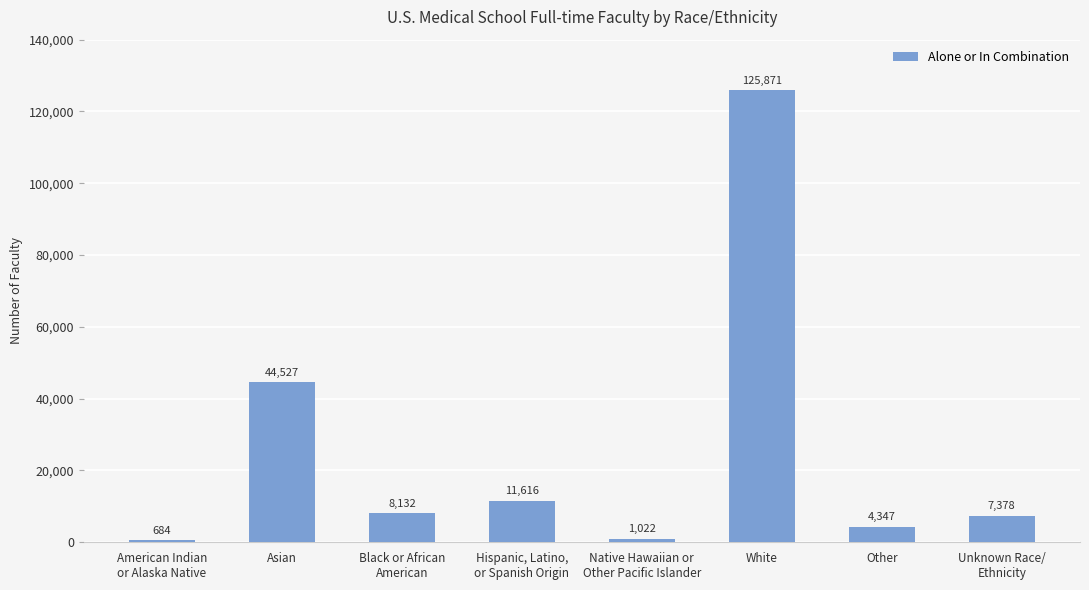

Which label corresponds to the smallest value in the chart?

American Indian
or Alaska Native